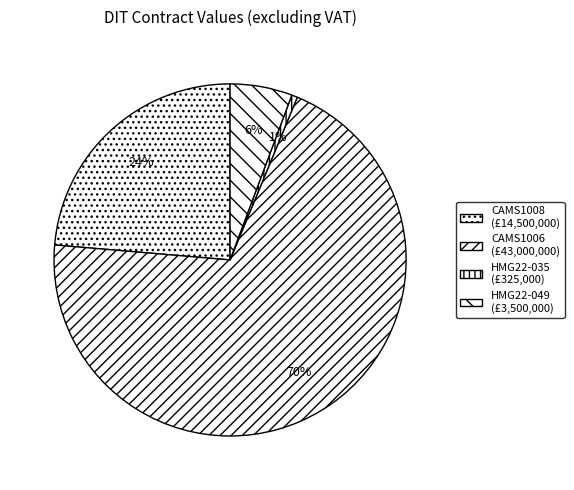

Combined, do HMG22-035 and CAMS1006 account for over 50%?

Yes